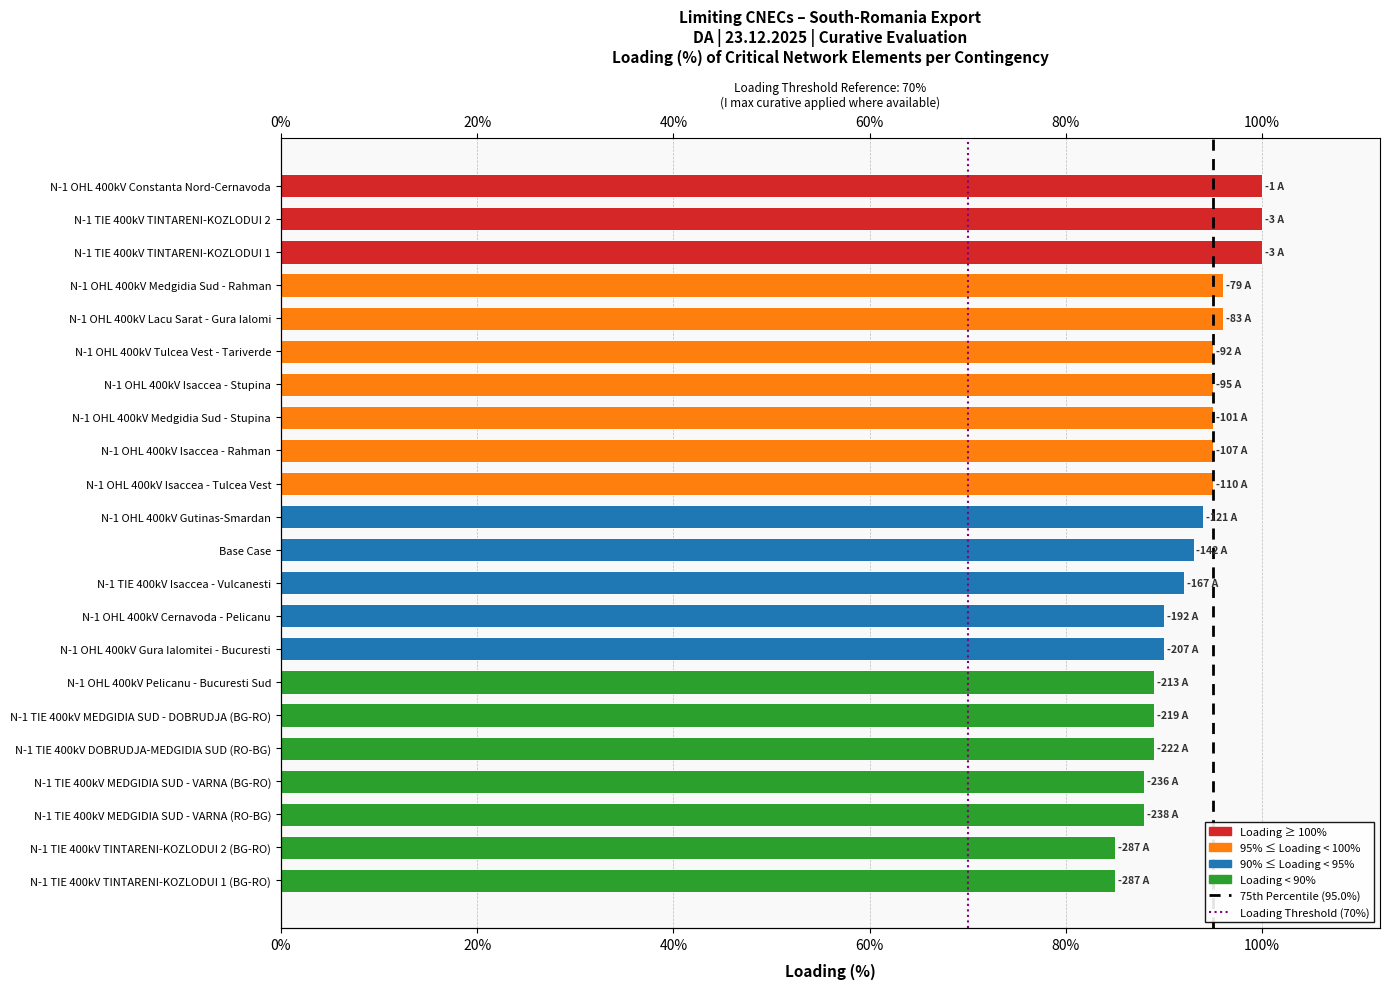

What is the difference between the maximum and minimum values?

15